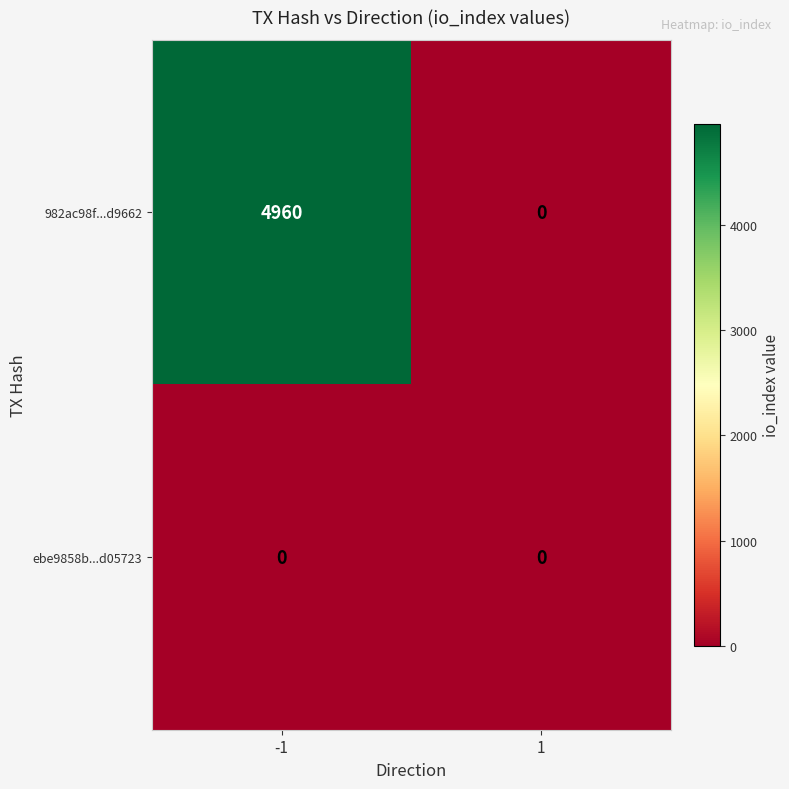

Rank the series by their maximum value, from lowest to highest.

ebe9858b...d05723, 982ac98f...d9662